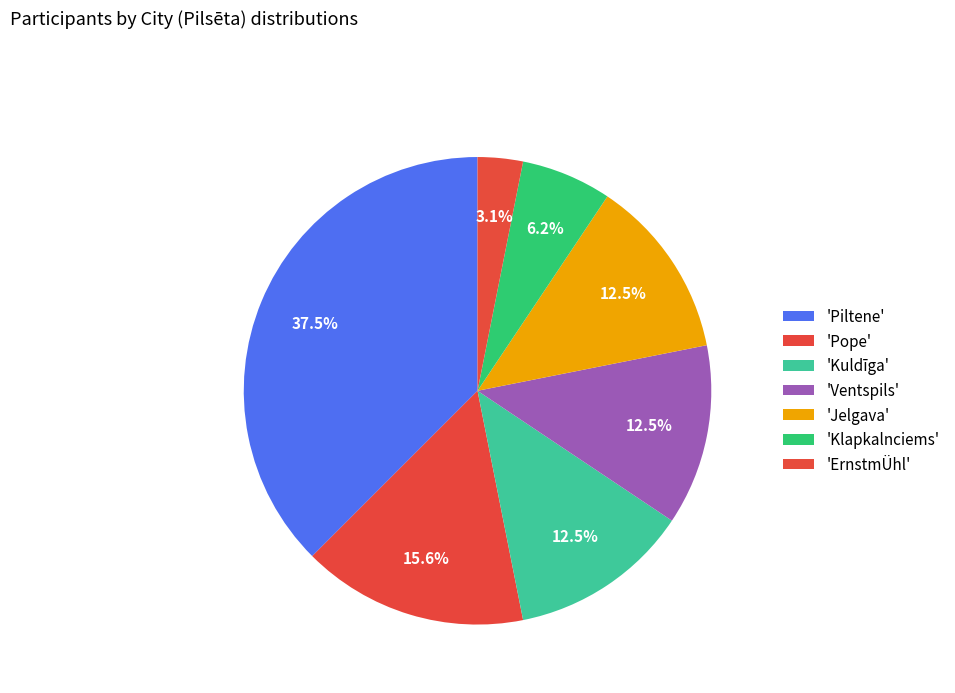

How many slices are in this pie chart?

7